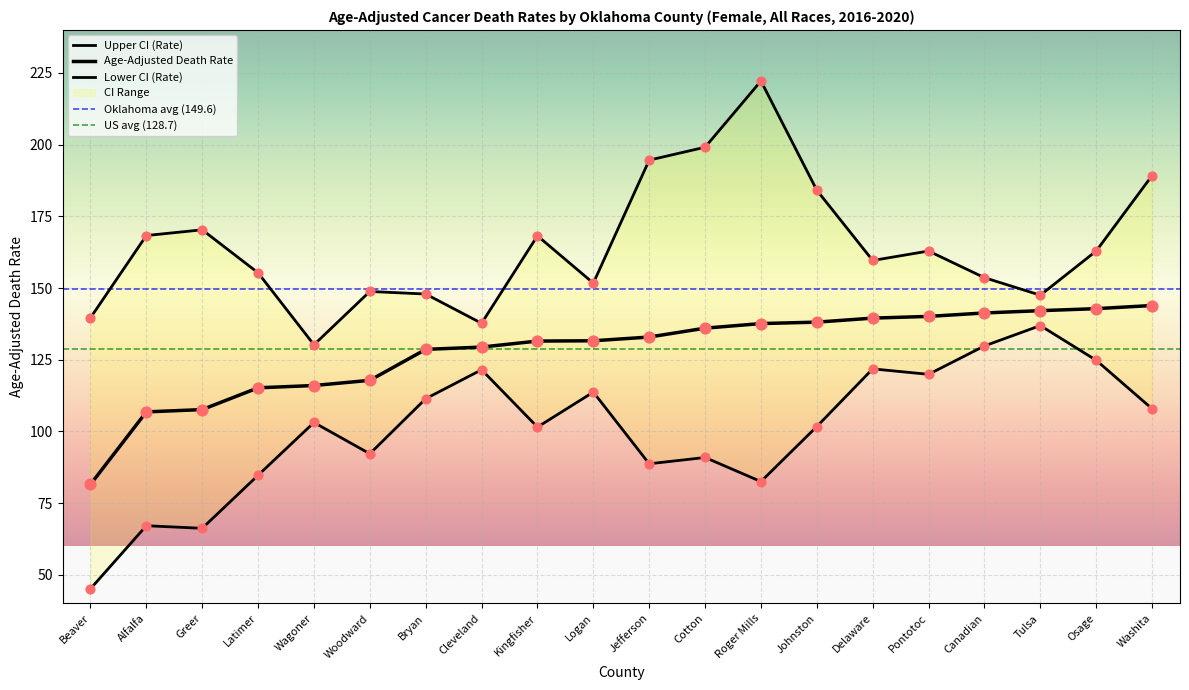

Is the value of Age-Adjusted Death Rate at Bryan greater than the value of Upper CI (Rate) at Canadian?

No